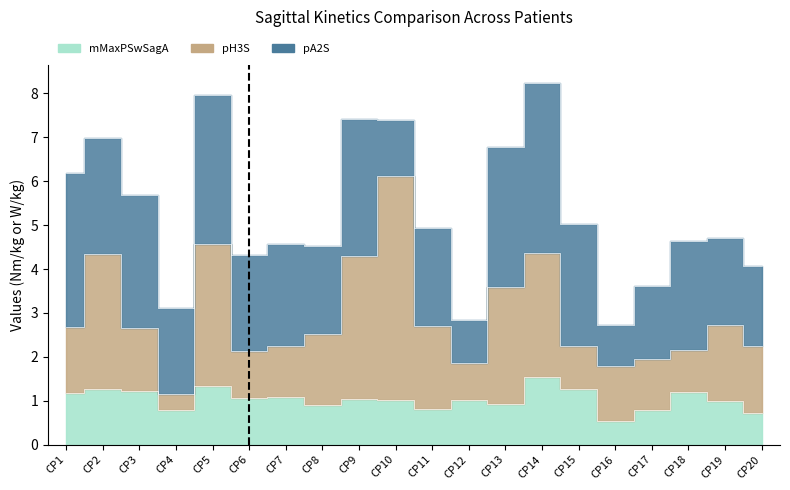

Read the mMaxPSwSagA value at CP3.

1.2